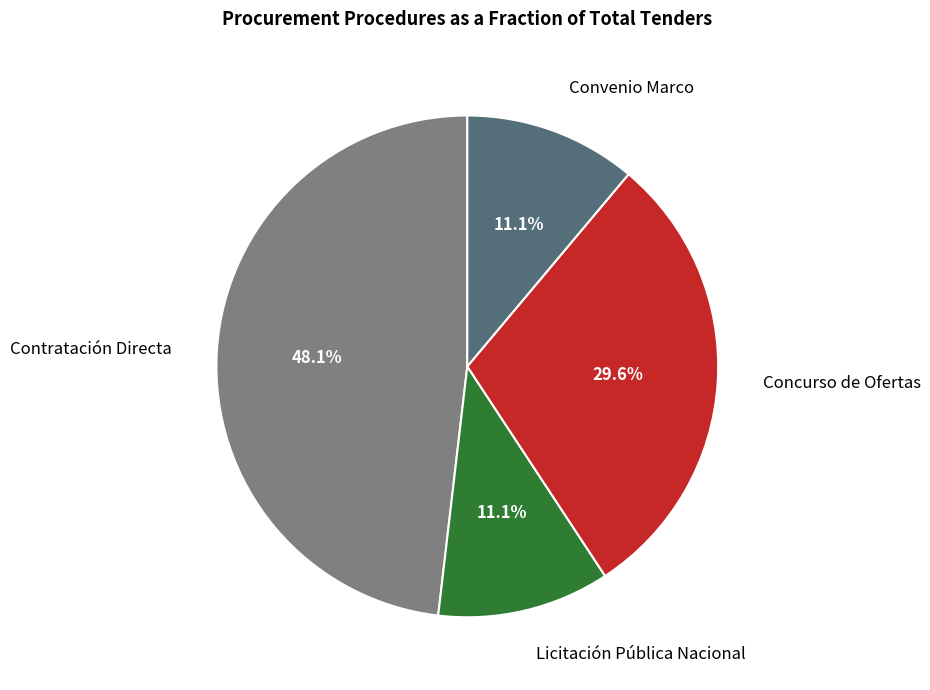

To the nearest percent, what is the combined percentage of Contratación Directa and Licitación Pública Nacional?

59%